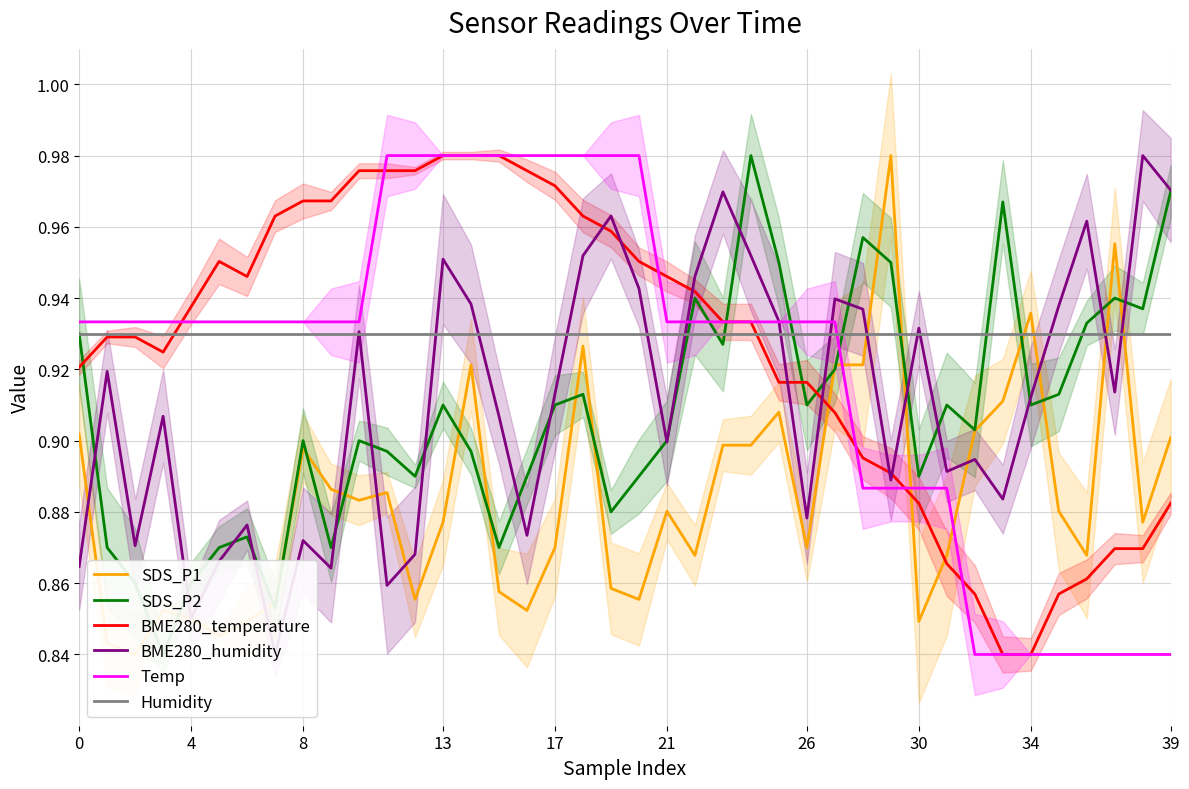

How many lines are shown in the chart?

6